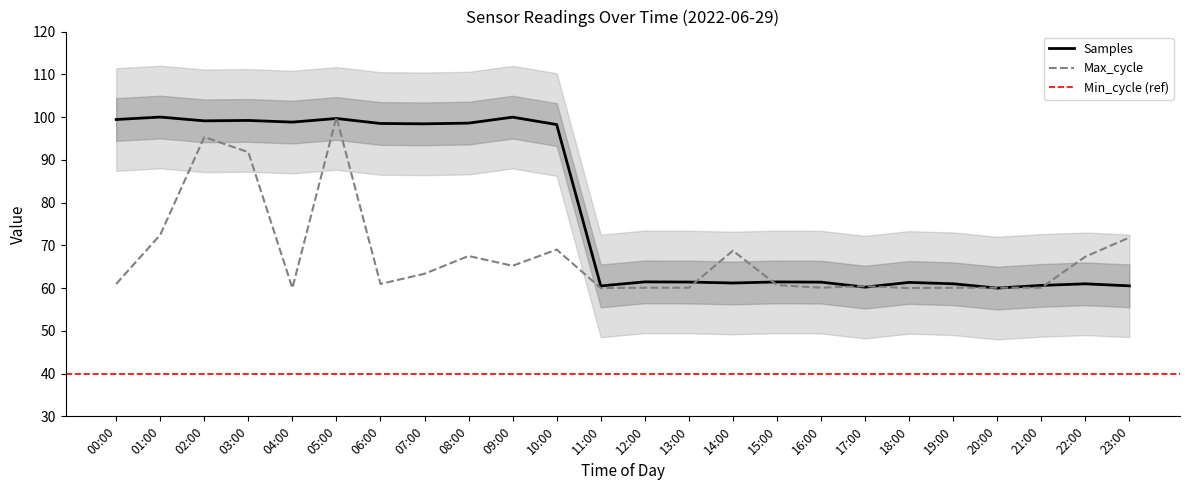

What is the minimum value for Max_cycle?

60.0